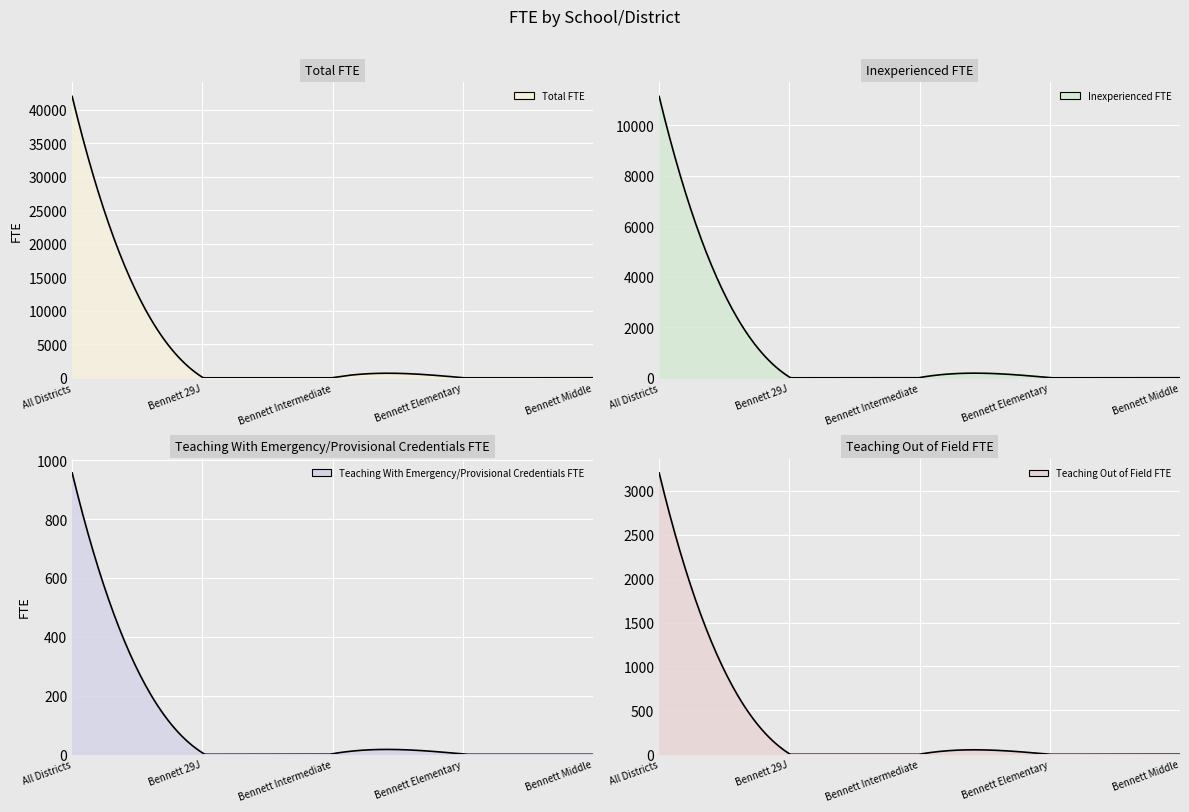

What position from the left is Bennett Elementary?

4